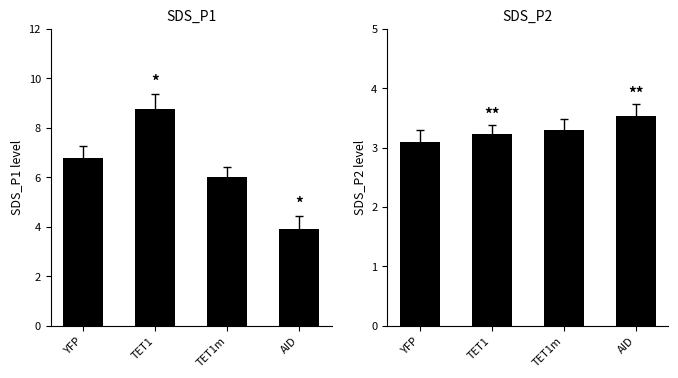

What is the value of the SDS_P2 bar at the 3rd from the left?

3.3